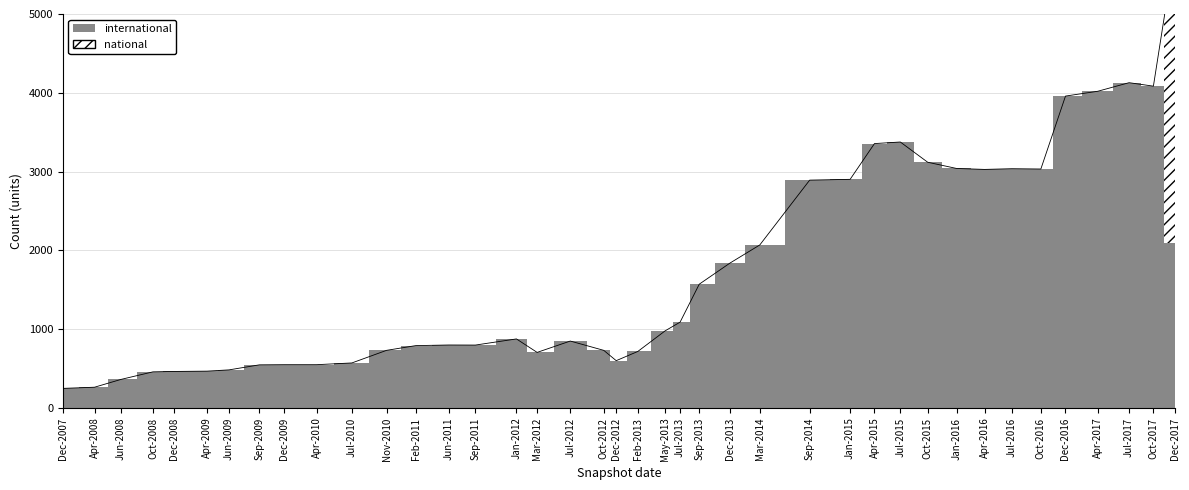

The value of international at 2012-12-11 is 872. True or false?

False